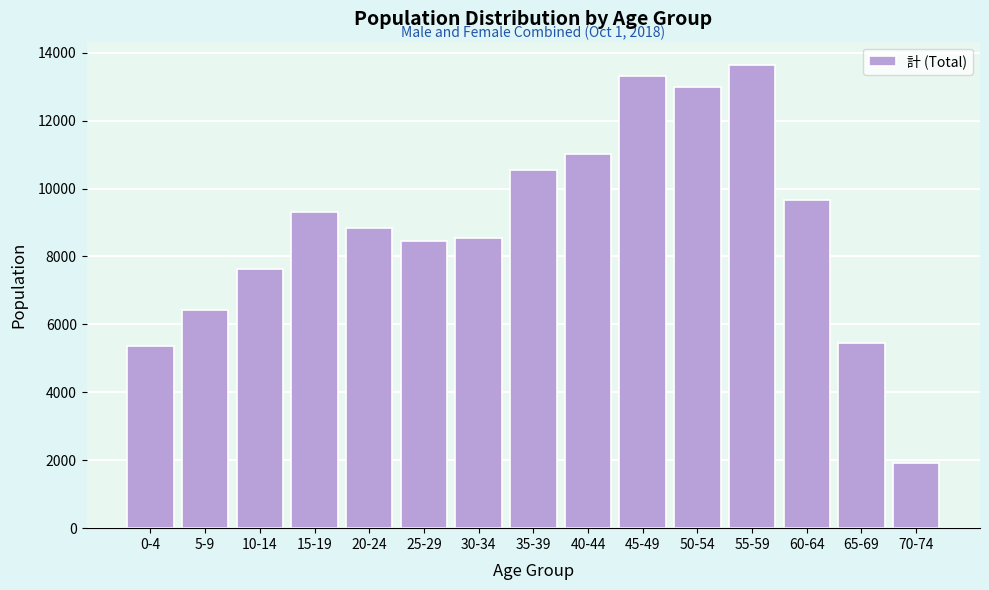

Reading left to right, transcribe all the data shown in this chart.

5377	6430	7623	9309	8850	8466	8553	10533	11014	13308	12993	13643	9656	5456	1909